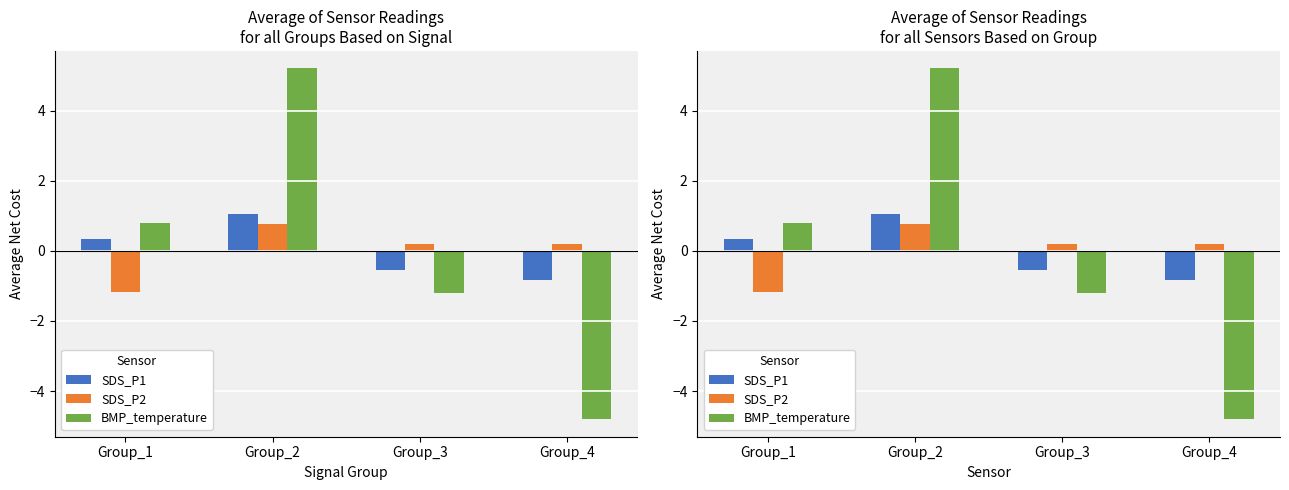

The value of SDS_P2 at Group_1 is -1.7. True or false?

False